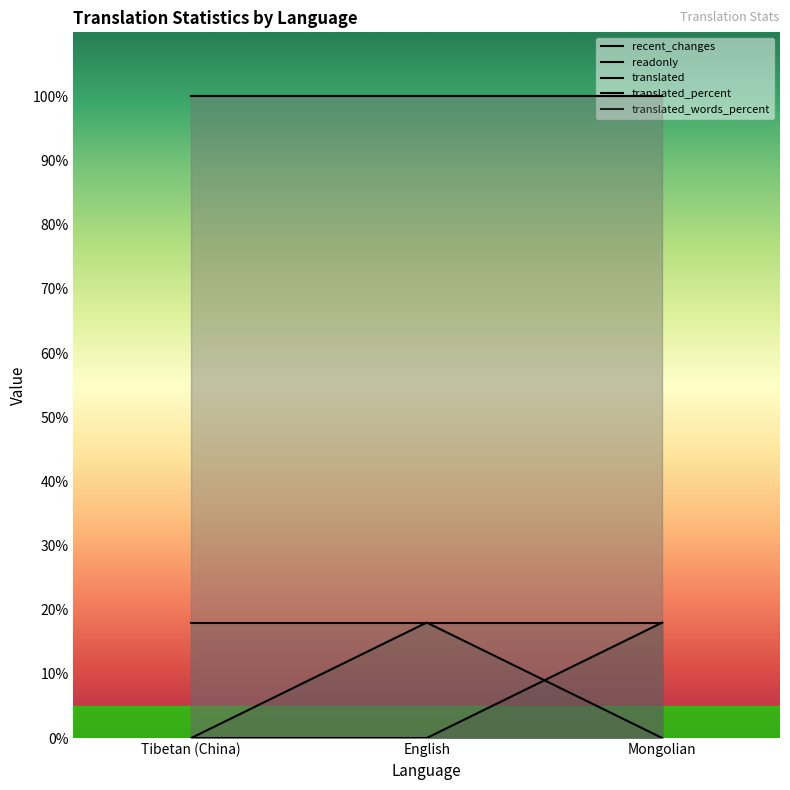

Which label corresponds to the largest value in the chart?

Tibetan (China)